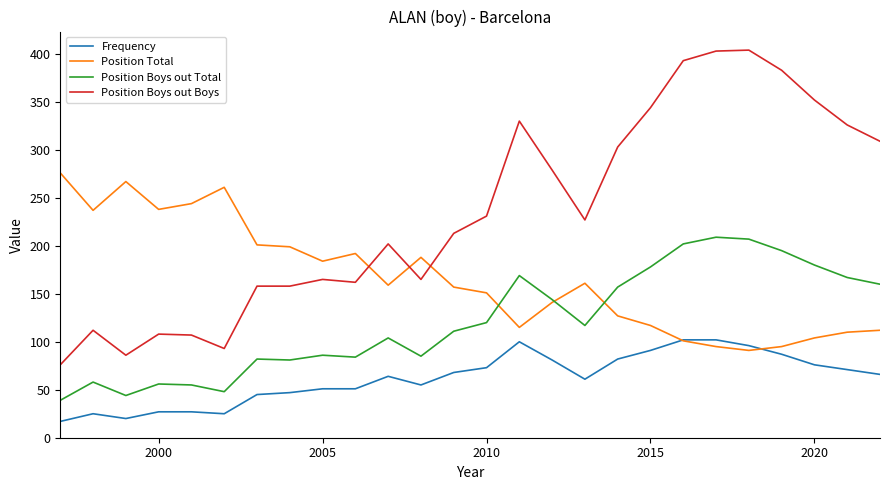

Rank the series by their maximum value, from lowest to highest.

Frequency, Position Boys out Total, Position Total, Position Boys out Boys